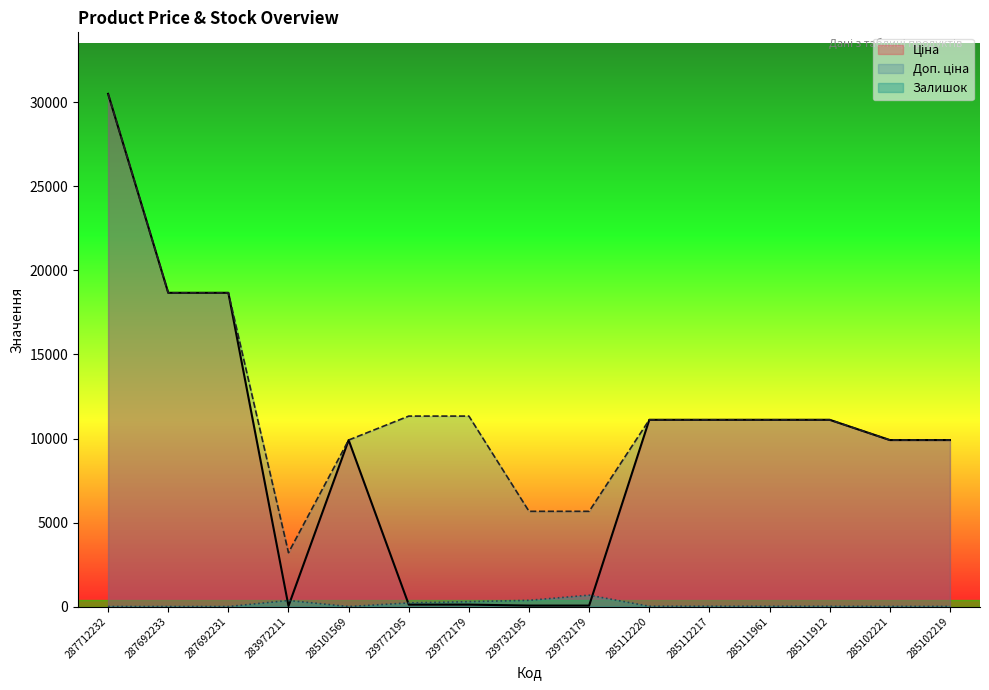

How many lines are shown in the chart?

3